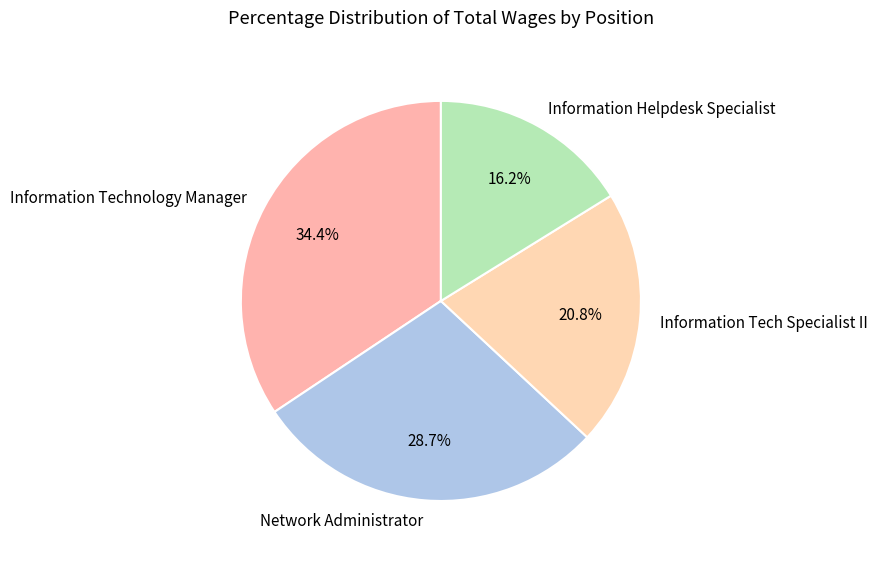

What is the ratio of the value at Information Technology Manager to the value at Information Tech Specialist II?

1.7